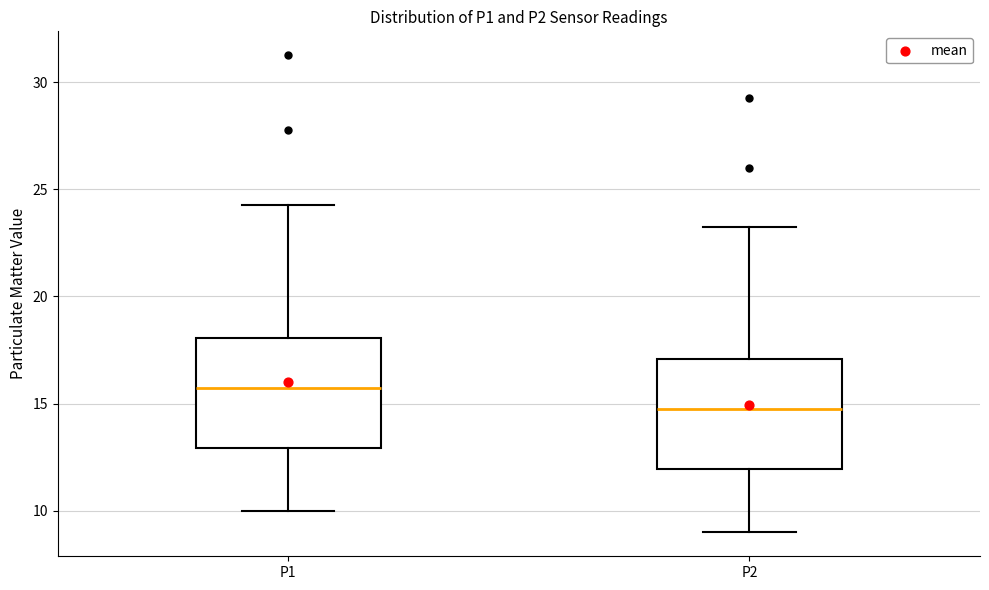

Reading left to right, transcribe this box plot: for each box, give where its median line is, the range the box spans, and where its two whiskers end, as read against the y-axis. The values are not printed on the chart, so give them approximately, as read against the axis.

P1: median 16.0, box 13.0 to 18.0, whiskers 10.0 to 24.5
P2: median 15.0, box 12.0 to 17.0, whiskers 9.0 to 23.5